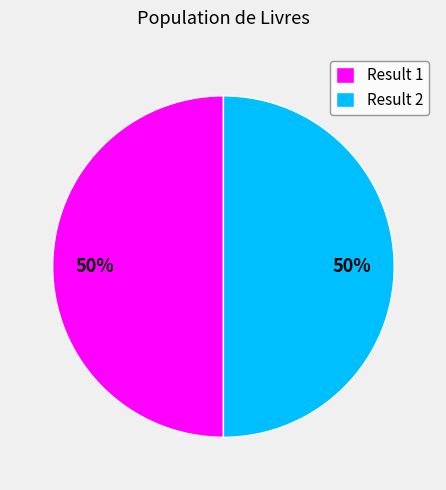

How many slices are in this pie chart?

2